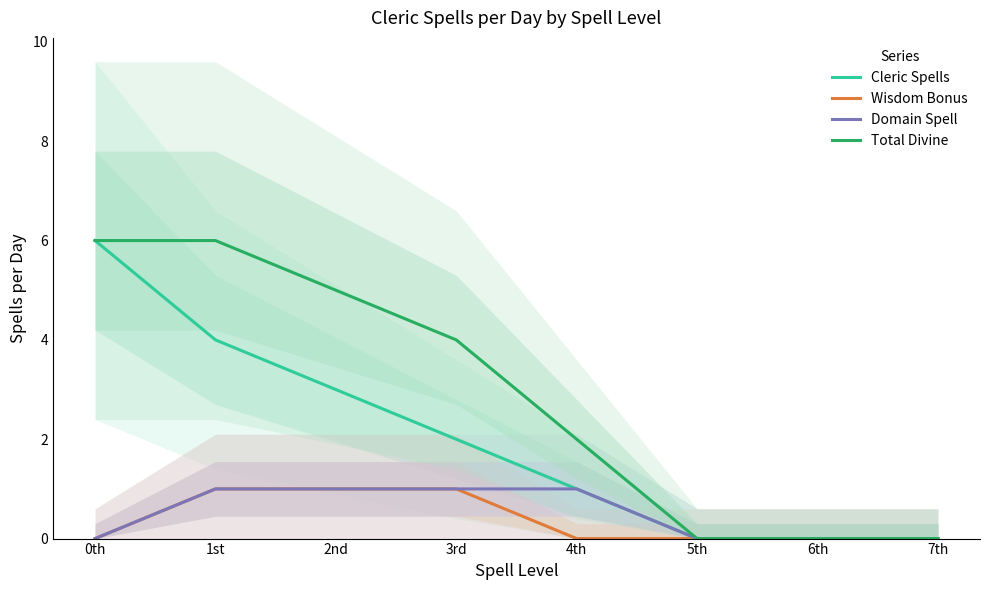

What is the label of the 4th point from the left?

3rd